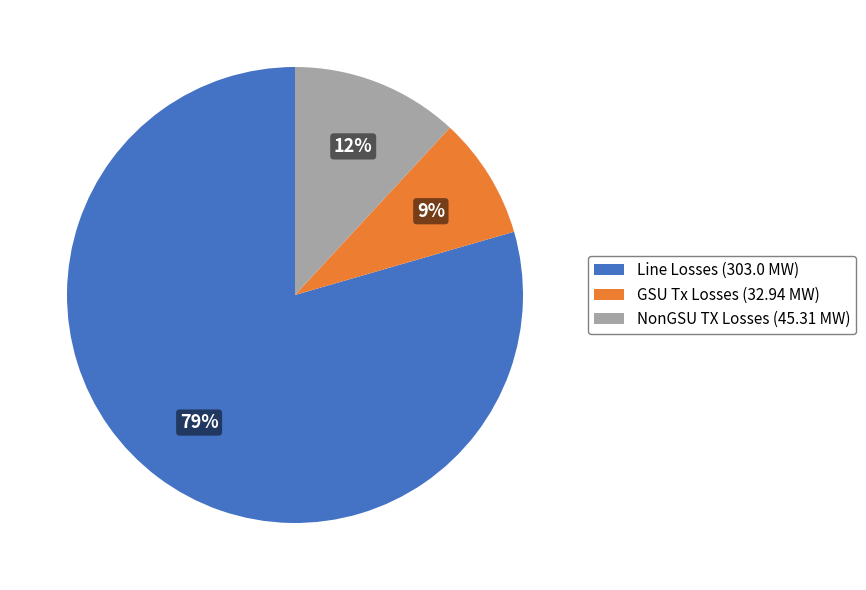

Which category has the biggest portion of the pie?

Line Losses